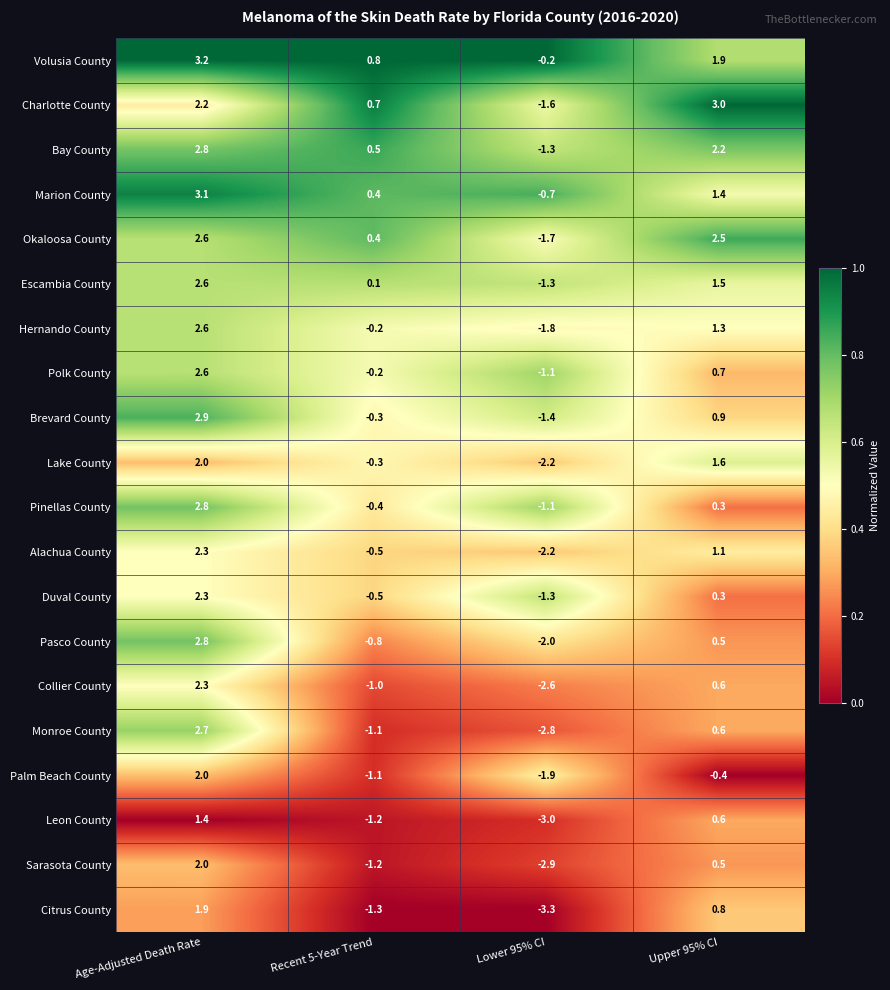

Rank the categories by Okaloosa County value from highest to lowest.

Age-Adjusted Death Rate, Upper 95% CI, Recent 5-Year Trend, Lower 95% CI